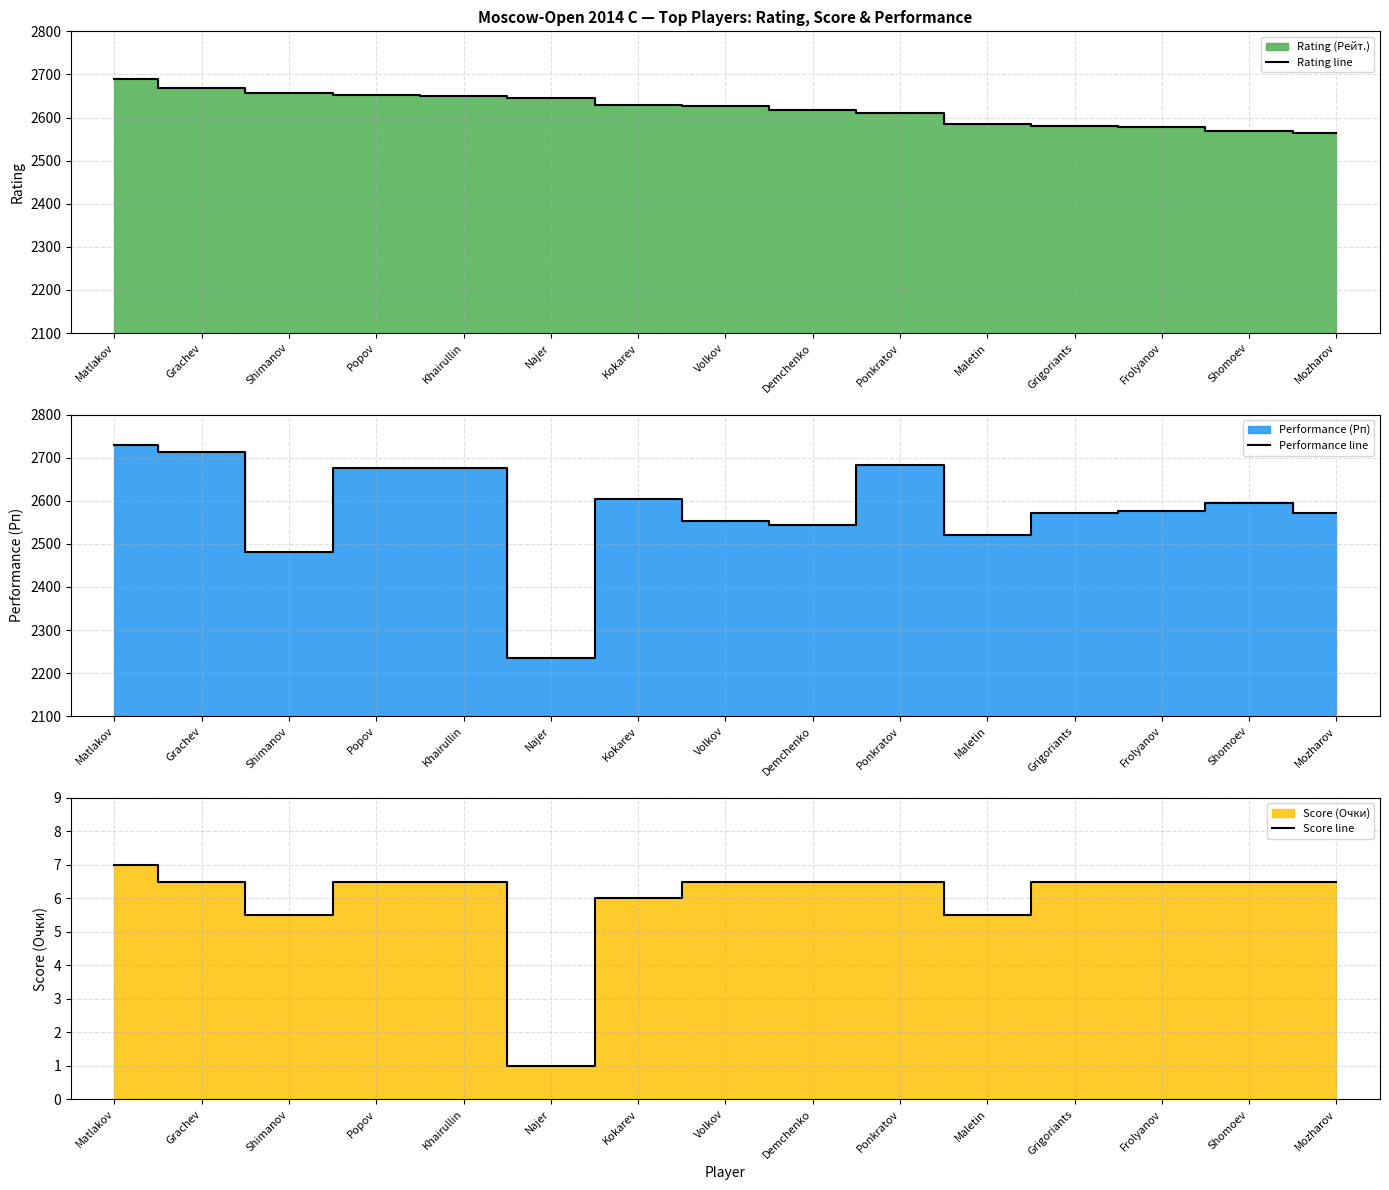

The Rating line series shows 2586 at Maletin. True or false?

True